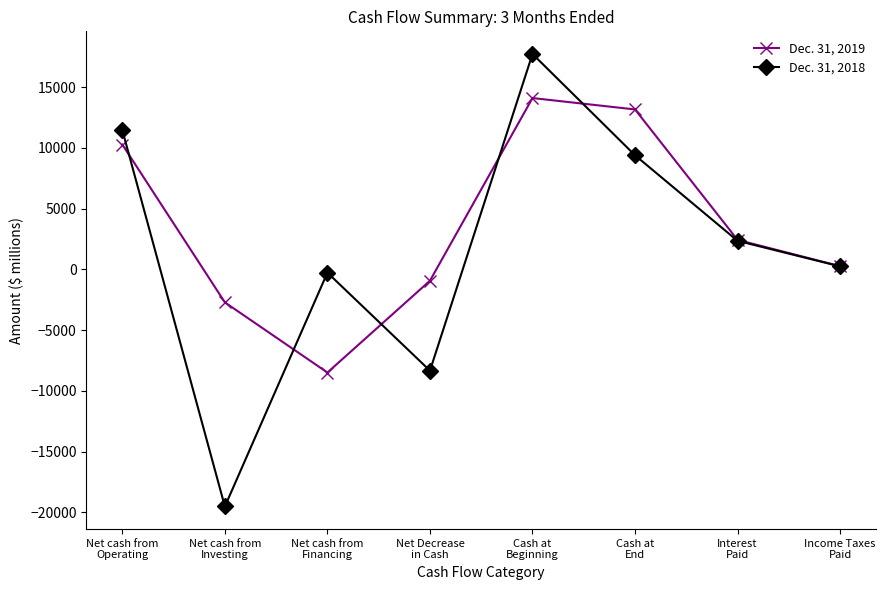

What position from the right is Net cash from
Operating?

8